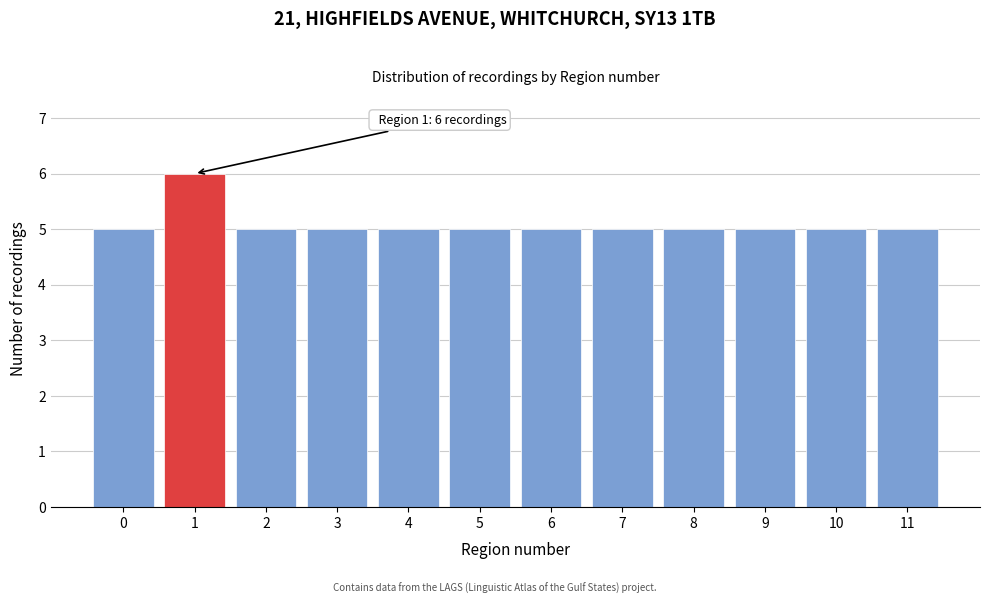

Reading left to right, what are all the values shown in this chart?

0=5	1=6	2=5	3=5	4=5	5=5	6=5	7=5	8=5	9=5	10=5	11=5